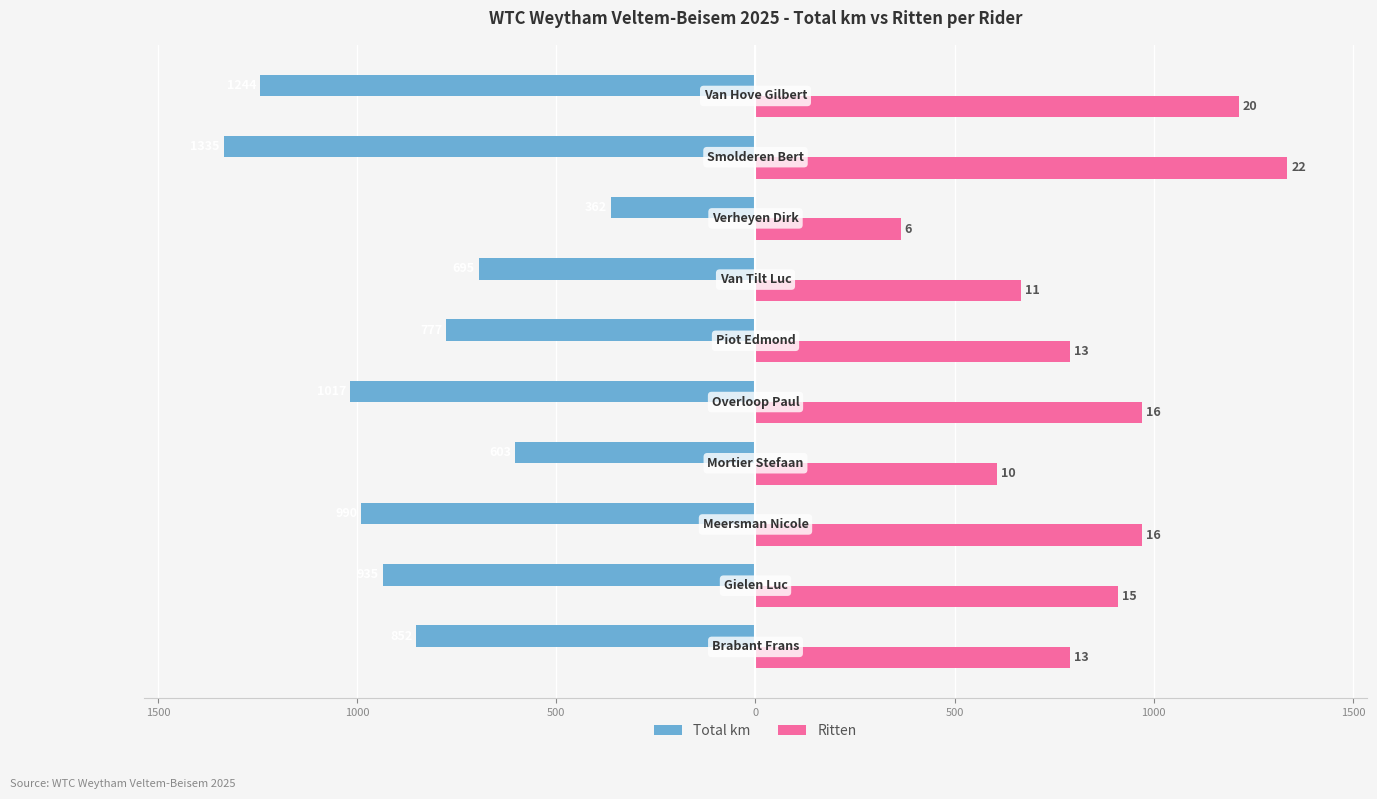

What are all the series names shown in the legend?

Total km, Ritten